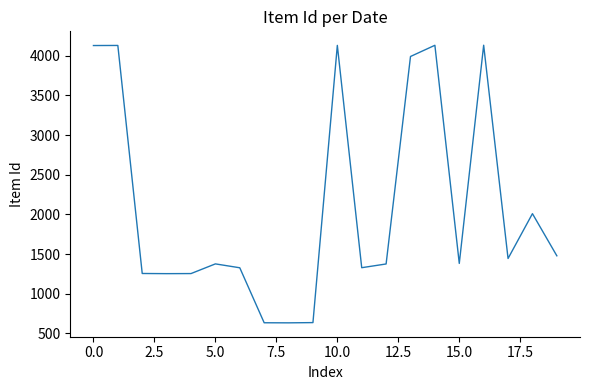

What is the minimum value shown in the chart?

633